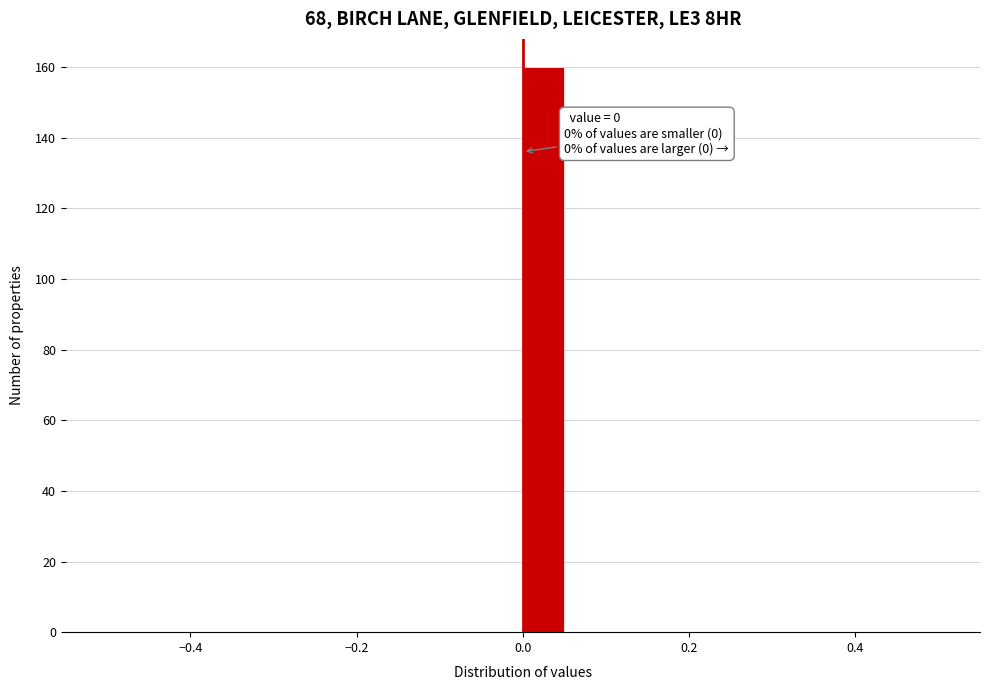

Read against the x-axis, roughly where is the centre of the tallest bar?

0.02